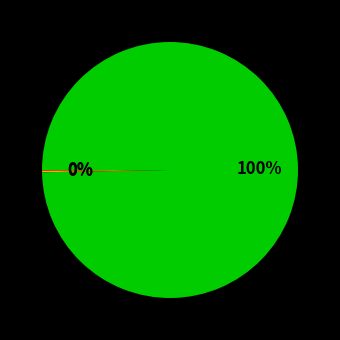

Is there a majority slice in this chart?

Yes